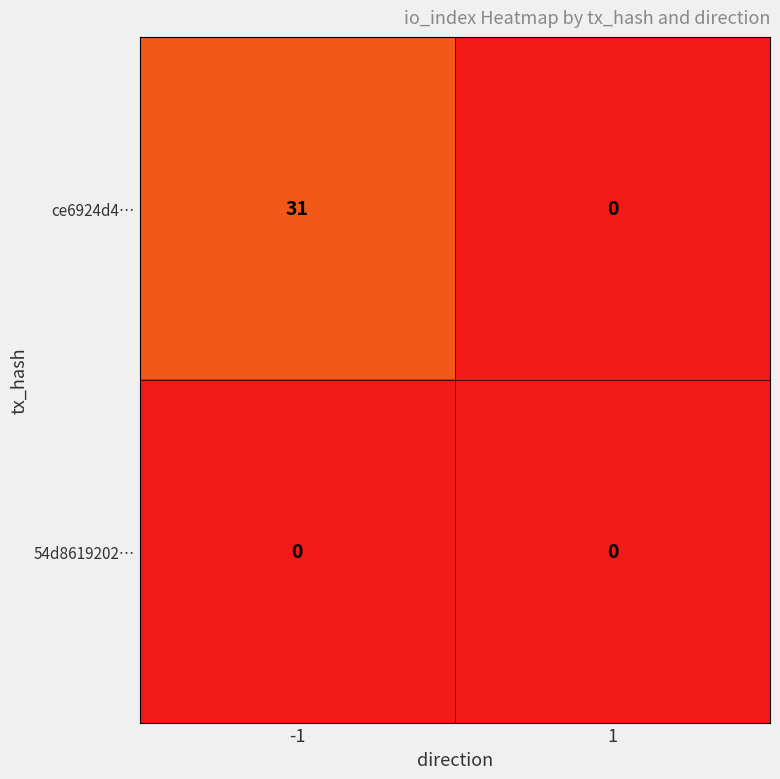

How many values in ce6924d4… are above zero?

1